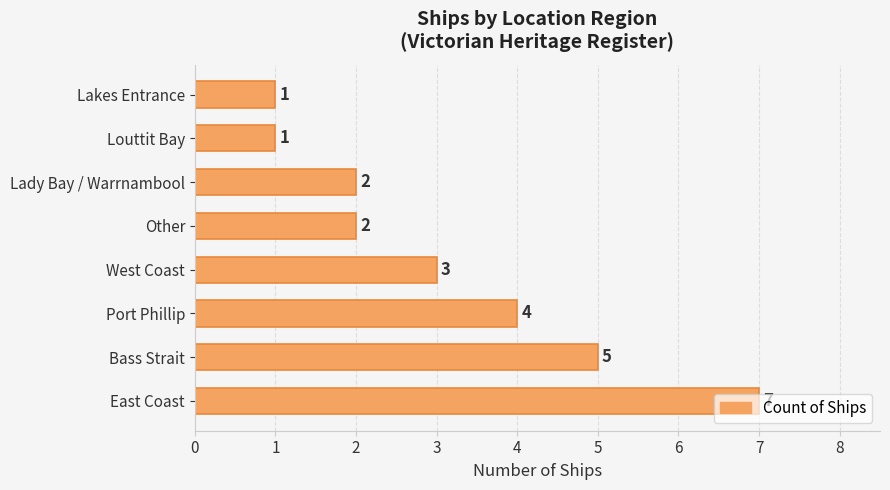

What is the sum of all values?

25